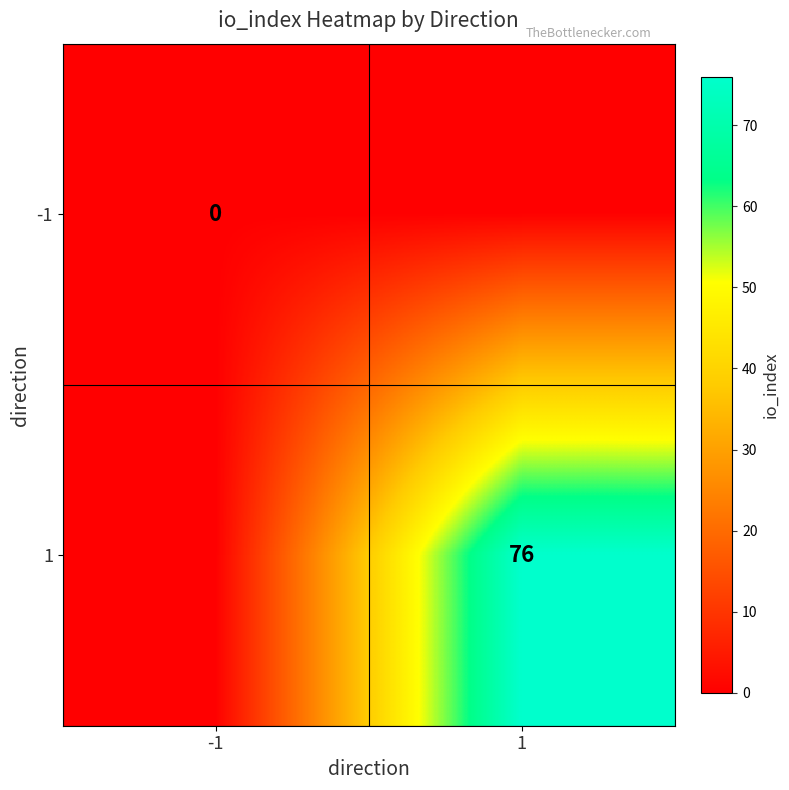

The 1 series shows 18 at 1. True or false?

False